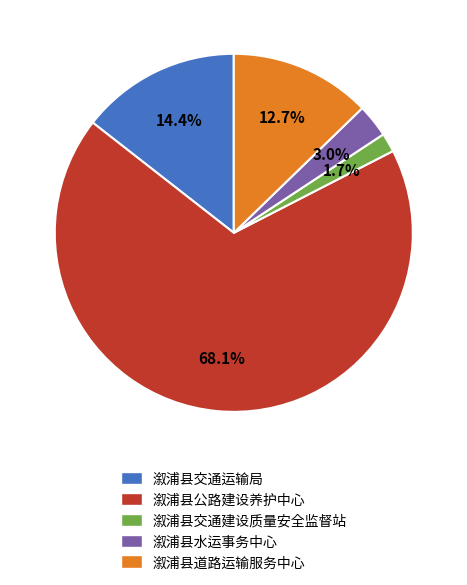

Does 溆浦县水运事务中心 represent more than half of the total?

No